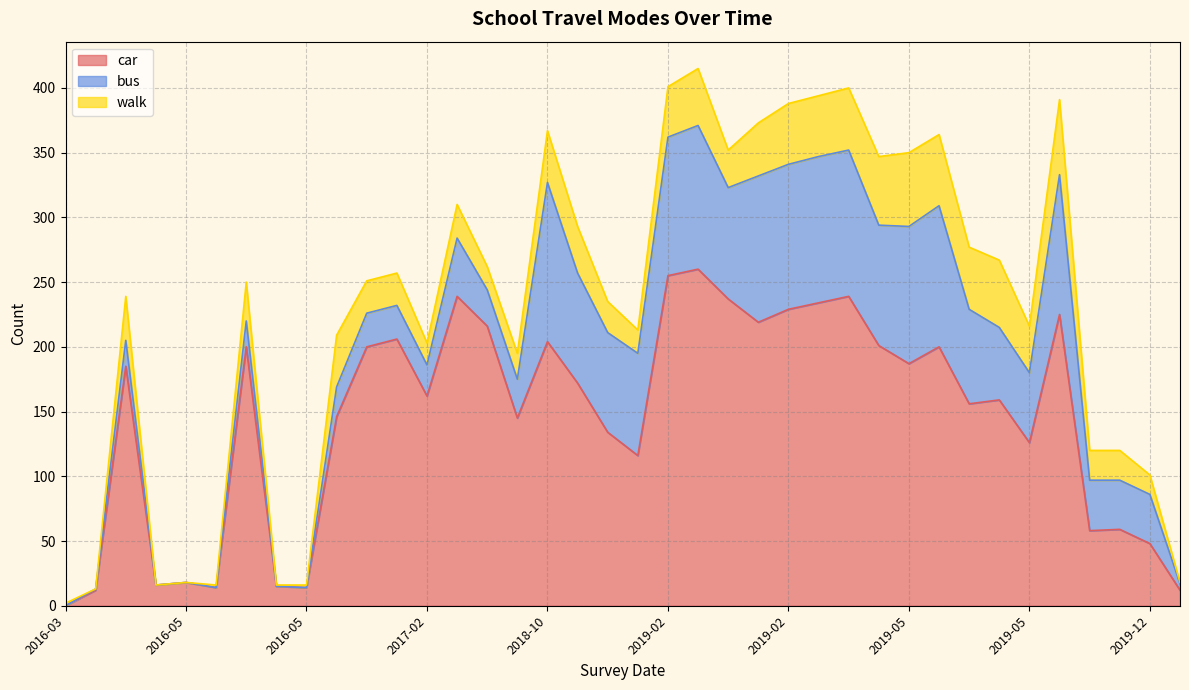

Does the chart have visible grid lines?

Yes